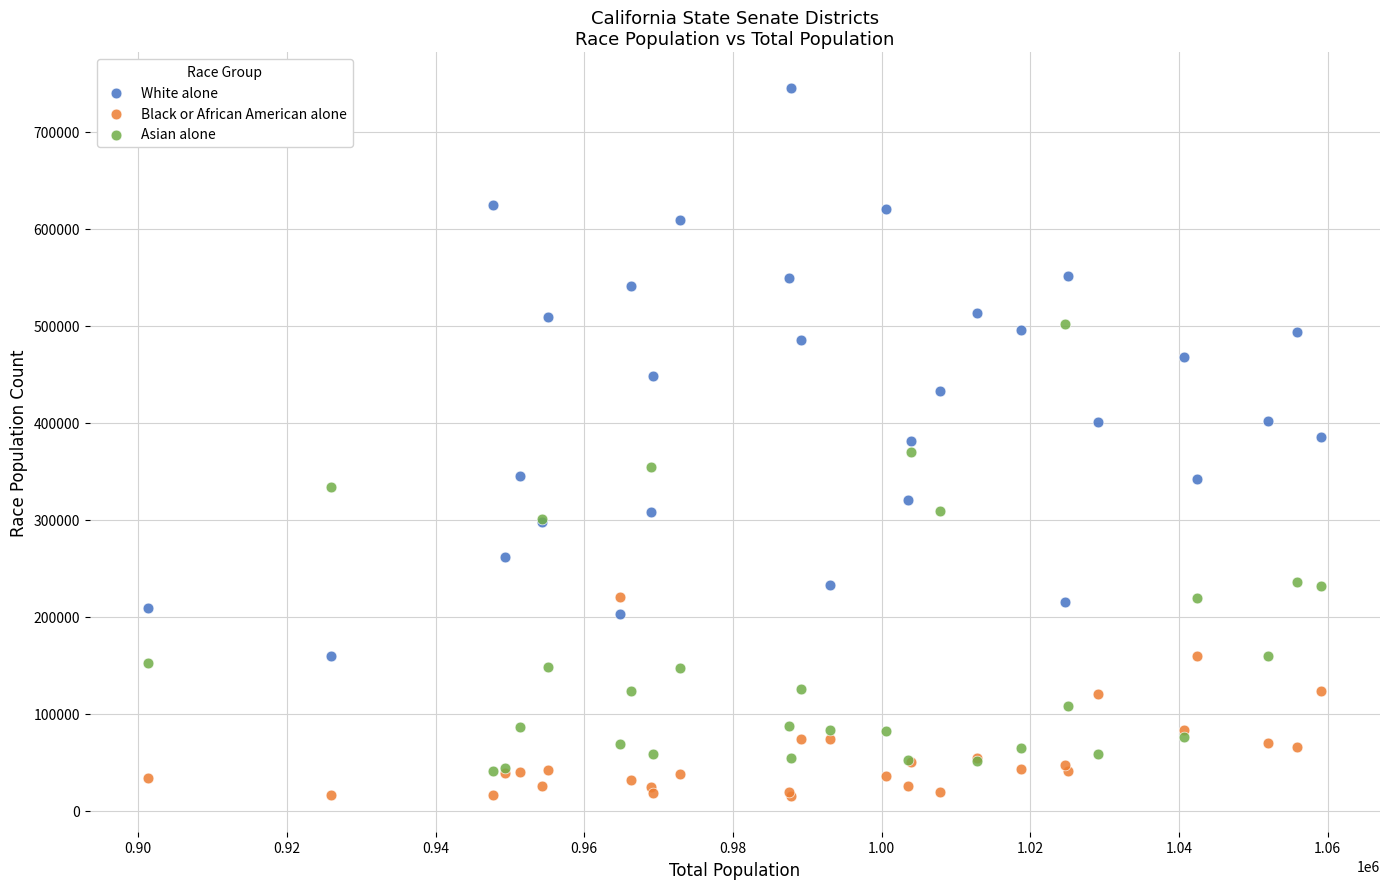

Which series reaches the maximum Y coordinate?

White alone